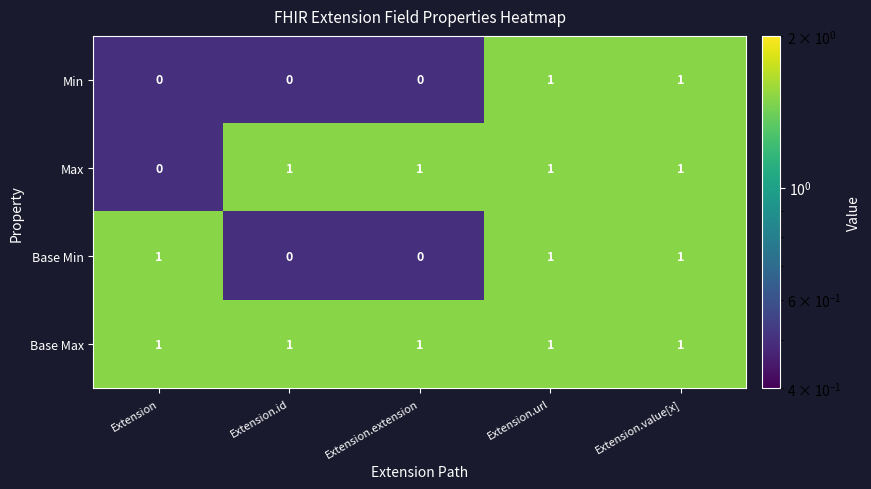

At how many categories does at least one series exceed 0?

5